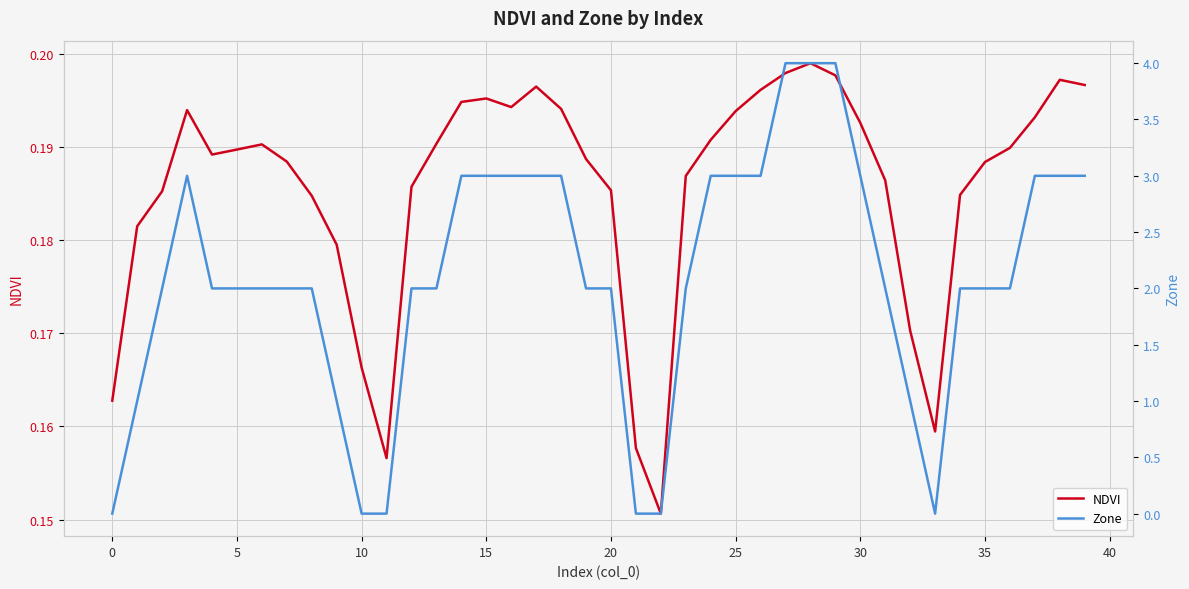

Is the value of NDVI at 21 greater than the value of Zone at 40?

No